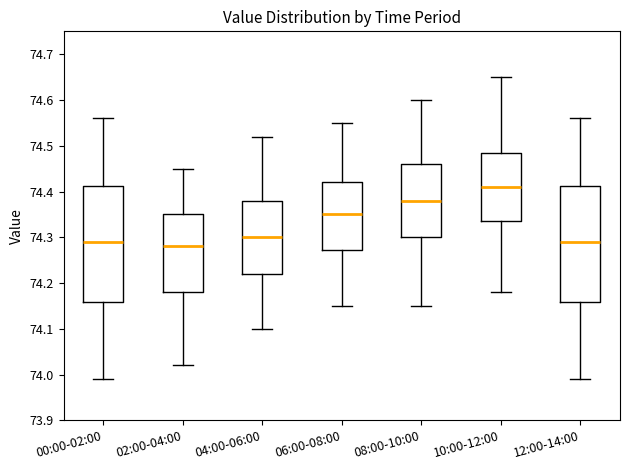

Reading left to right, read every box against the y-axis: the position of its median line, the range the box covers, and the ends of its whiskers. The values are not printed on the chart, so give them approximately, as read against the axis.

00:00-02:00: median 74.29, box 74.16 to 74.41, whiskers 73.99 to 74.56
02:00-04:00: median 74.28, box 74.18 to 74.35, whiskers 74.02 to 74.45
04:00-06:00: median 74.30, box 74.22 to 74.38, whiskers 74.10 to 74.52
06:00-08:00: median 74.35, box 74.27 to 74.42, whiskers 74.15 to 74.55
08:00-10:00: median 74.38, box 74.30 to 74.46, whiskers 74.15 to 74.60
10:00-12:00: median 74.41, box 74.34 to 74.49, whiskers 74.18 to 74.65
12:00-14:00: median 74.29, box 74.16 to 74.41, whiskers 73.99 to 74.56